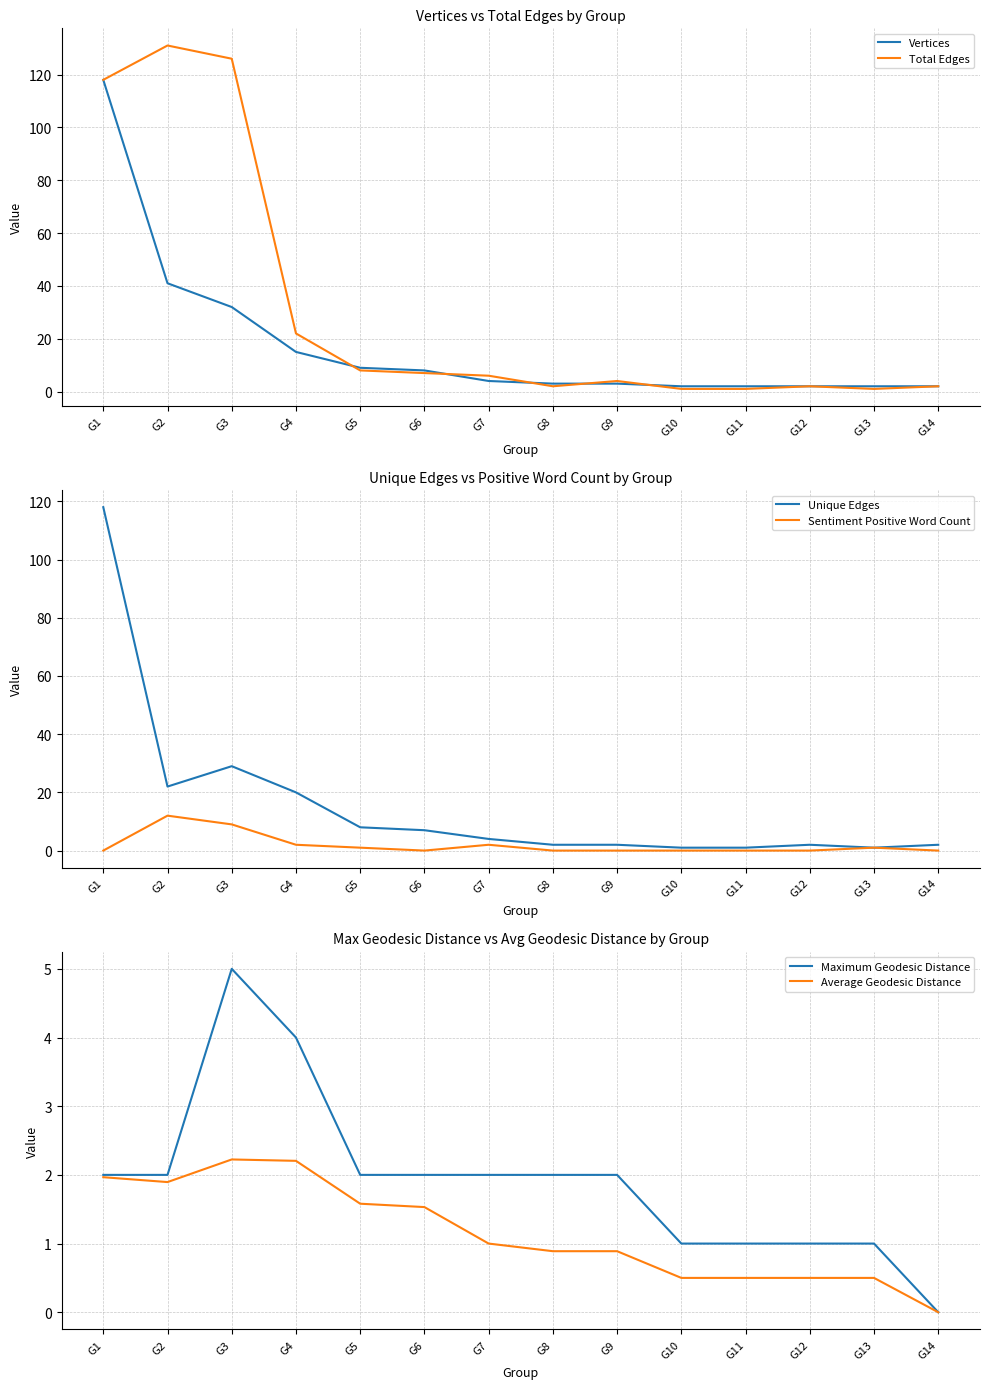

At how many categories does at least one series exceed 120?

2